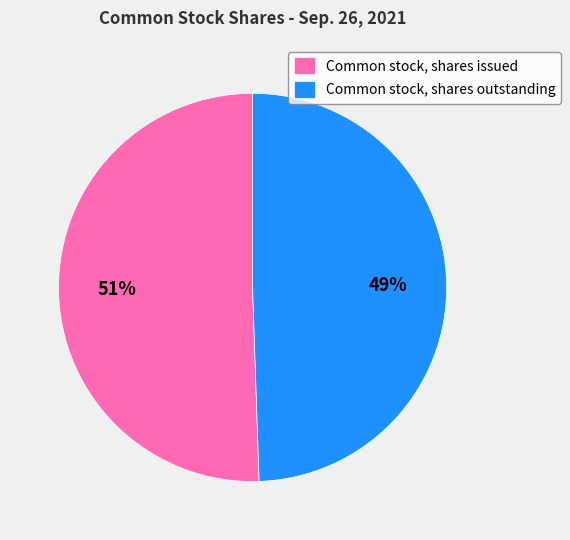

How many slices are in this pie chart?

2